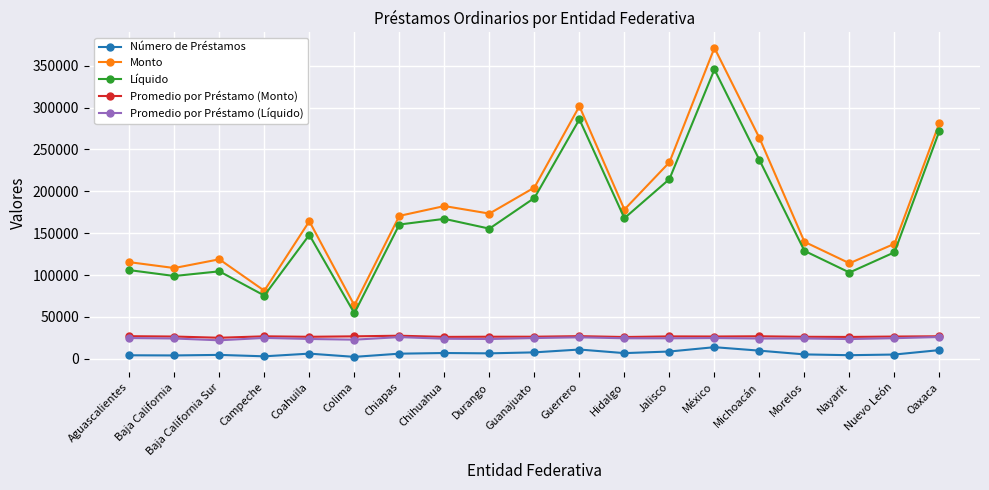

What is the label of the 7th point from the right?

Jalisco